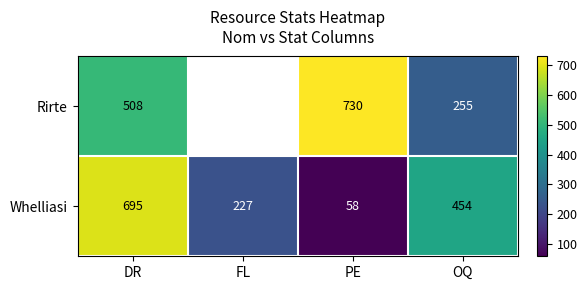

What is the sum of the Whelliasi values at OQ and DR?

1149